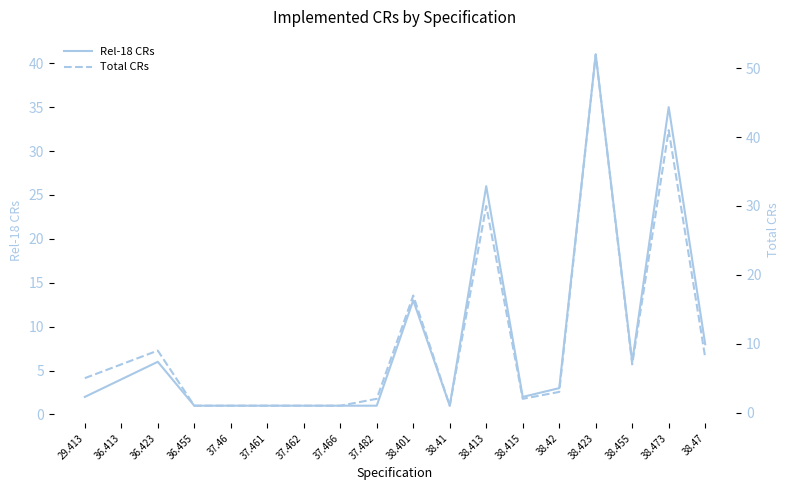

List the series in order of their peak value, highest first.

Total CRs, Rel-18 CRs